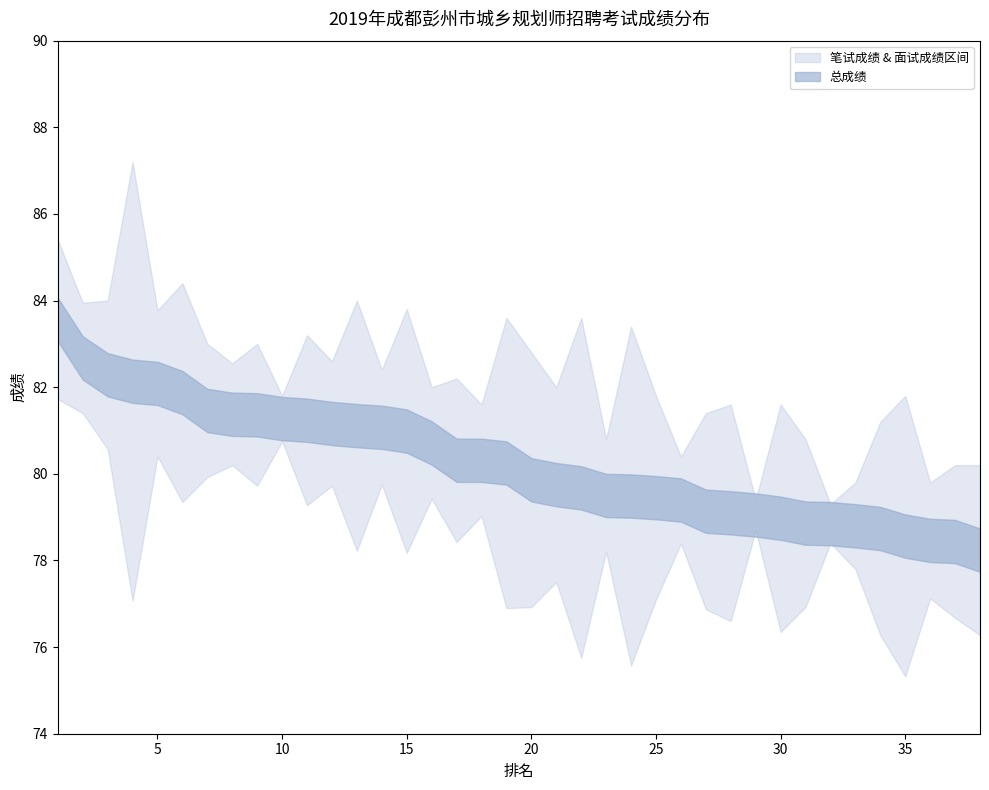

How many interior local valleys does the 笔试成绩 series have?

13